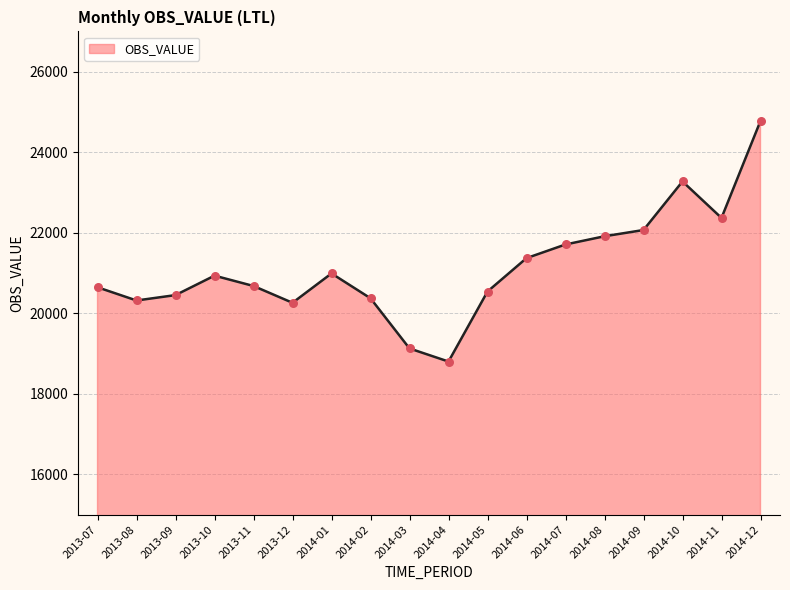

Approximately how many times larger is the value at 2014-10 compared to 2014-03?

1.2